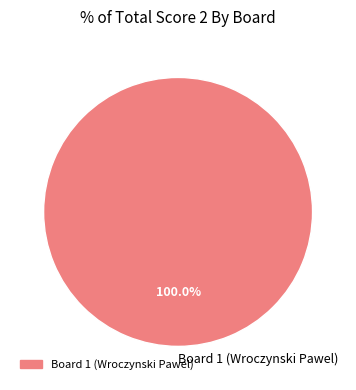

True or false: Board 1 (Wroczynski Pawel) accounts for 87% of the total.

False